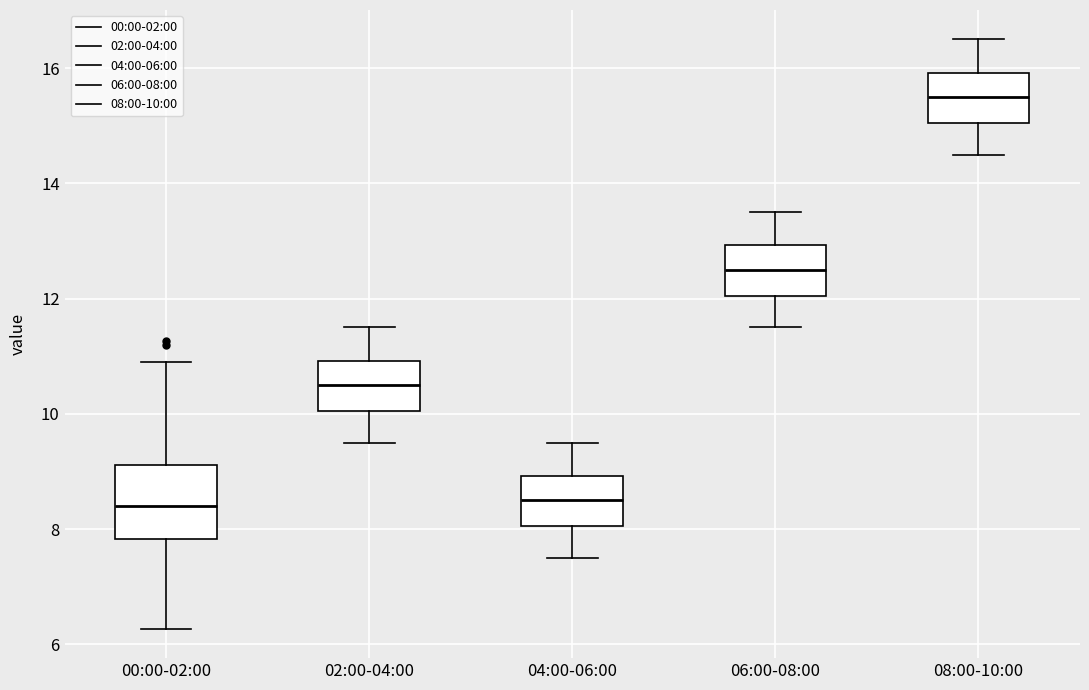

Comparing the boxes themselves (not the whiskers), which one is the tallest?

00:00-02:00